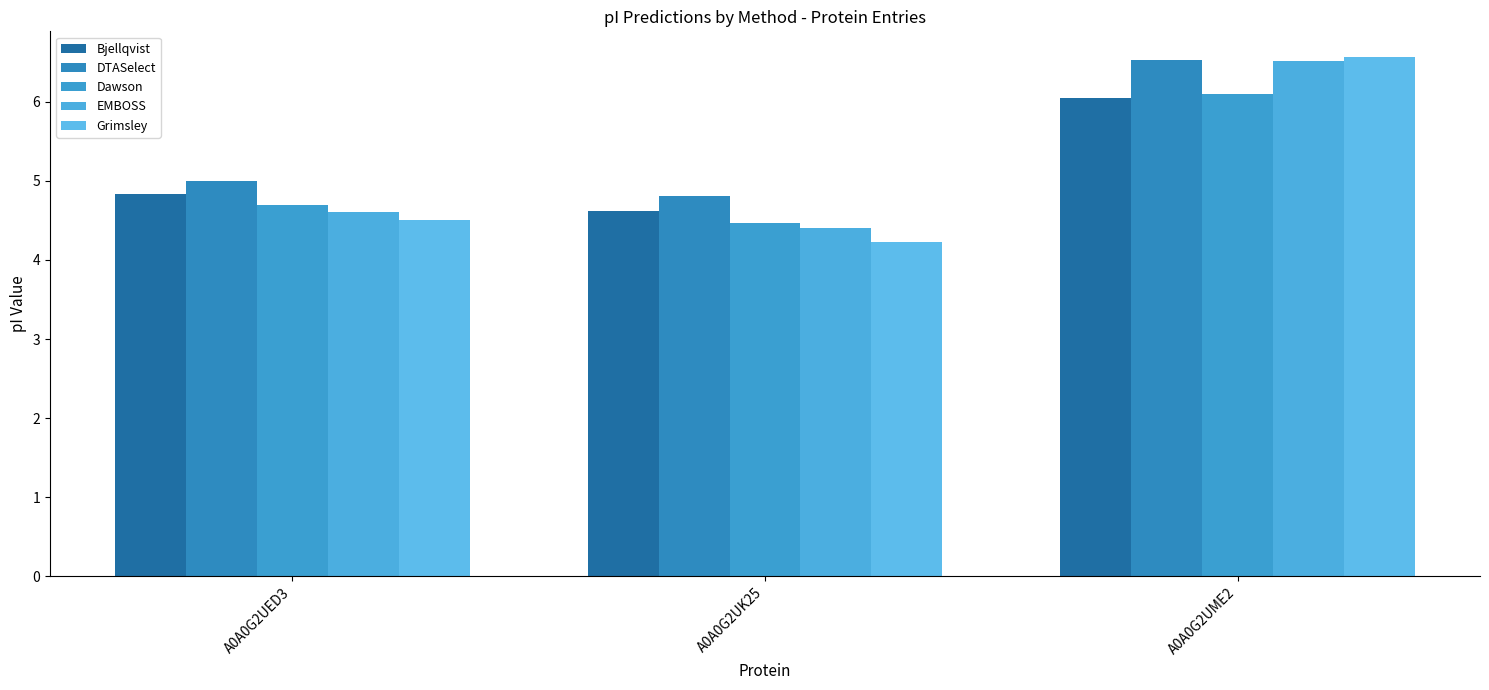

What is the average value of the DTASelect series?

5.4